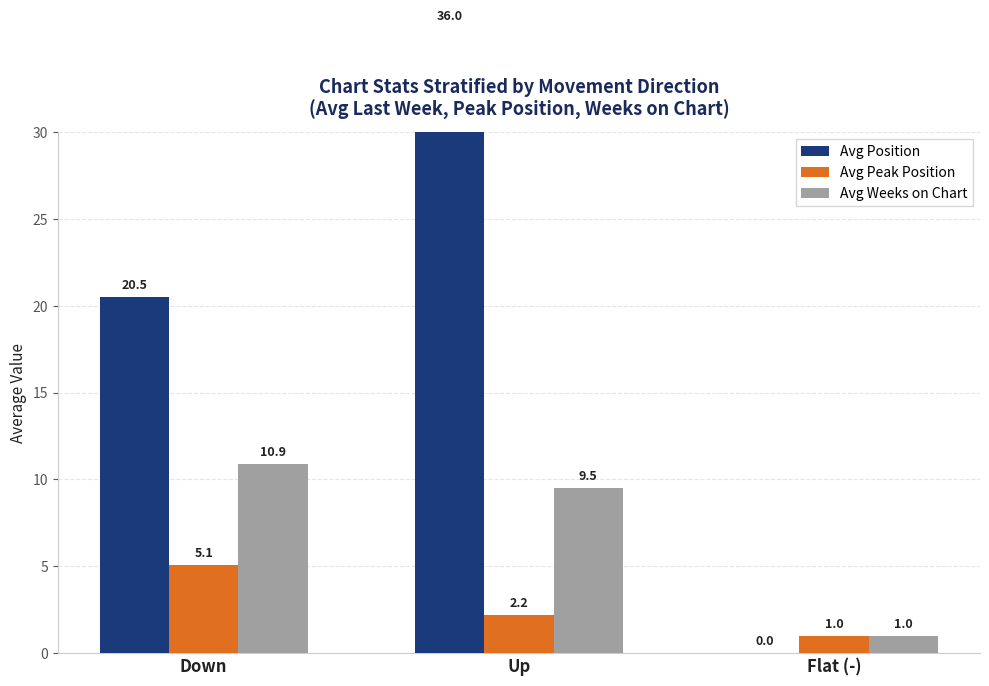

Which label corresponds to the largest value in the chart?

Up